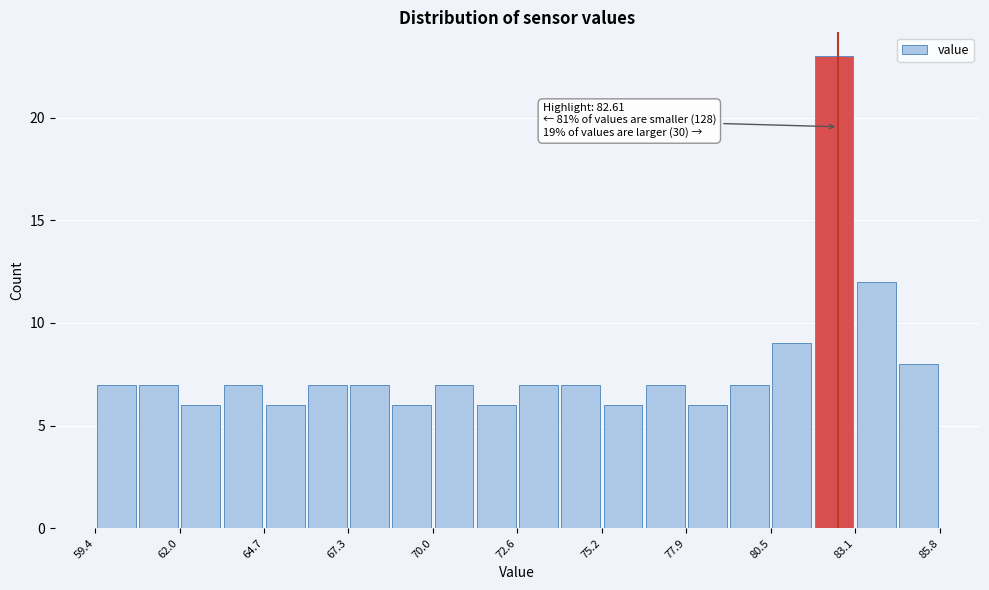

Read against the x-axis, roughly where is the centre of the tallest bar?

82.5